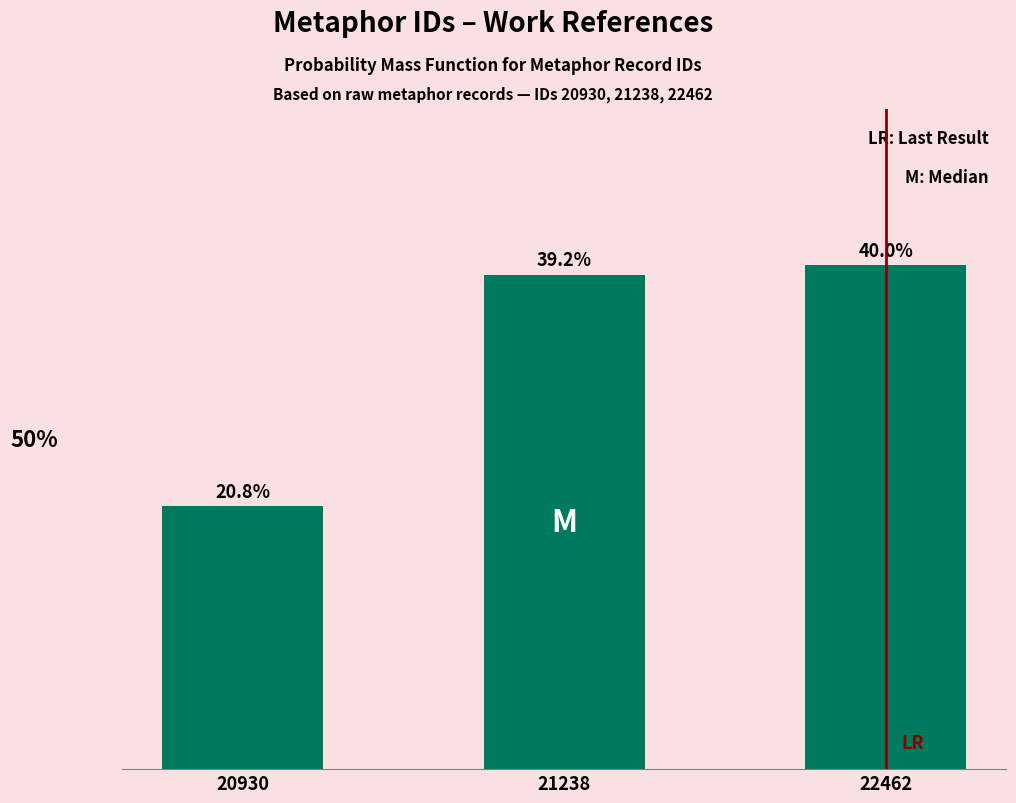

Does the chart contain any negative values?

No